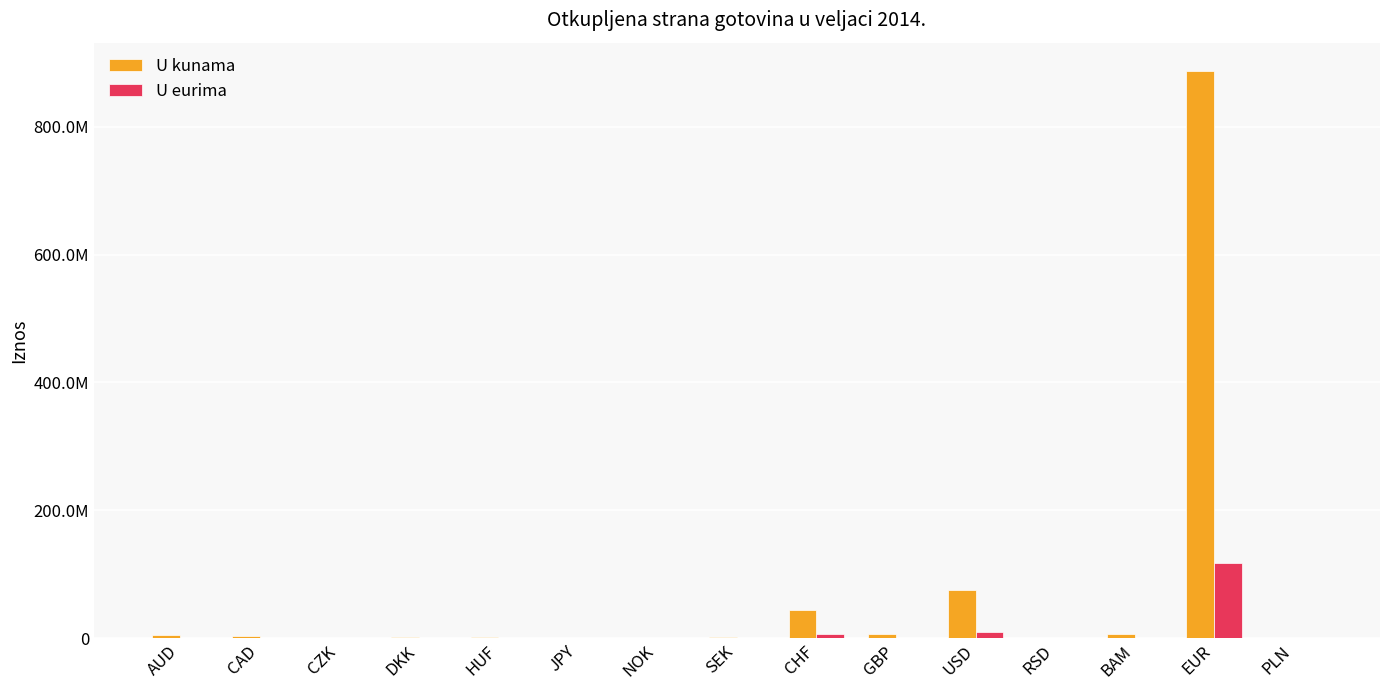

Are the bars grouped side by side (vs. stacked)?

Yes